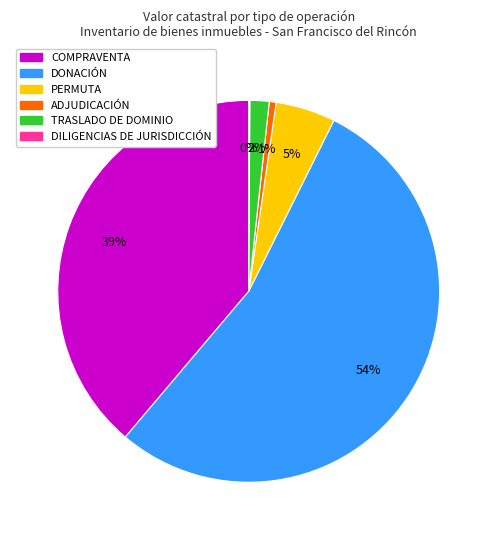

Is there a majority slice in this chart?

Yes